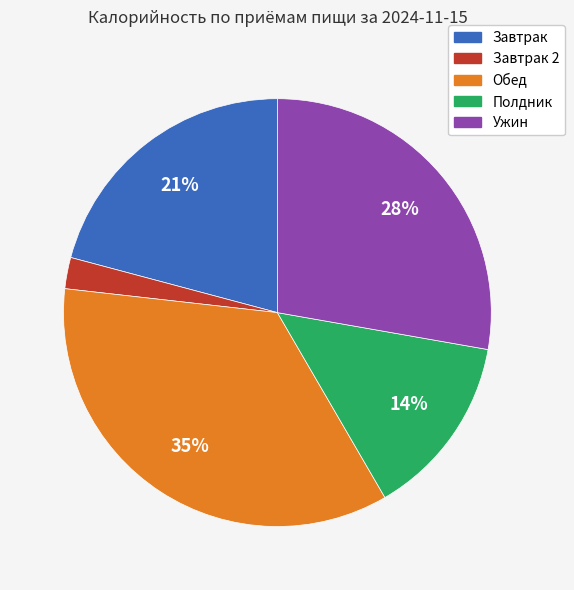

Is there any slice that represents more than half of the pie?

No